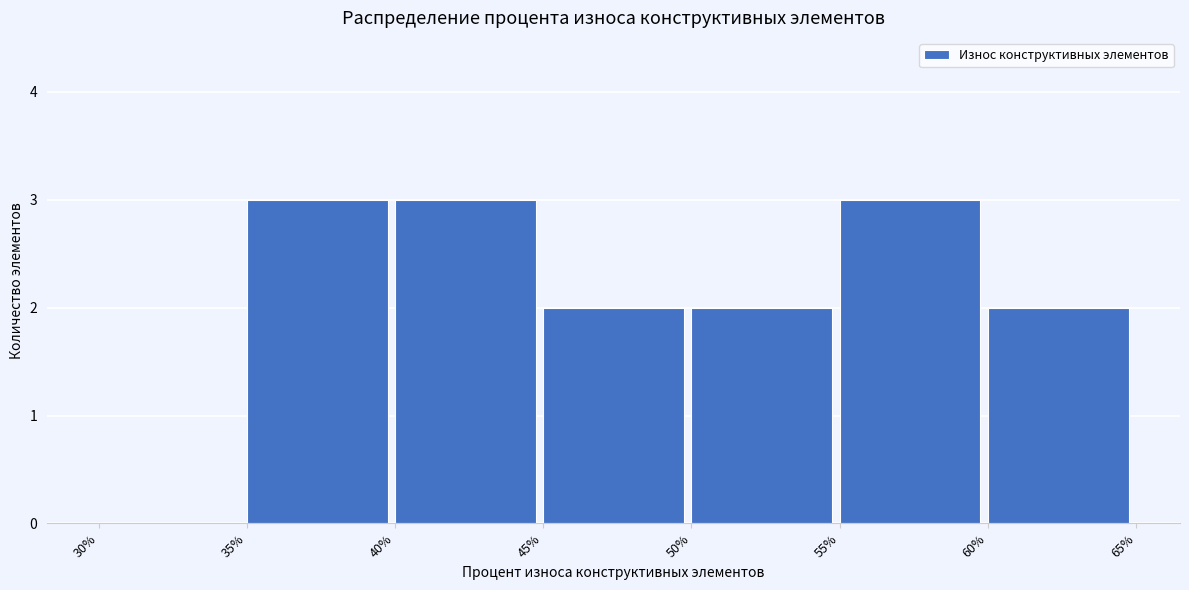

Reading left to right, list every bar in this chart as the range it spans on the x-axis followed by its height. The values are not printed on the chart, so give them approximately, as read against the axis.

30% to 35%: 0
35% to 40%: 3
40% to 45%: 3
45% to 50%: 2
50% to 55%: 2
55% to 60%: 3
60% to 65%: 2